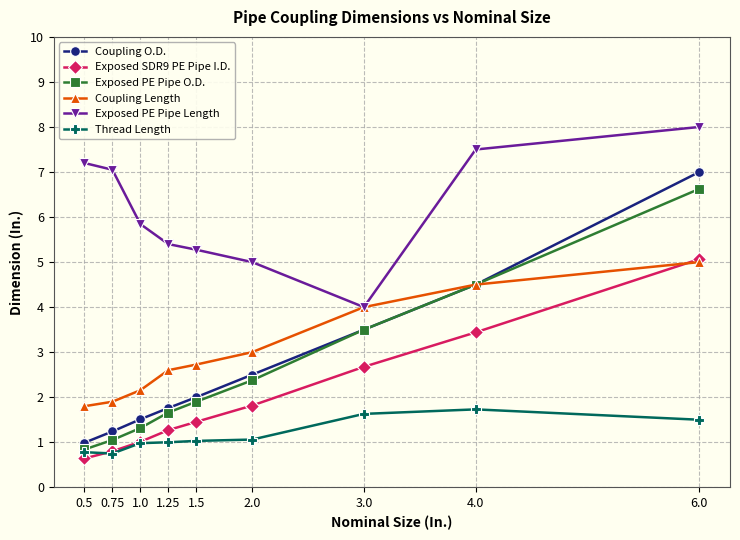

Is it true that Exposed PE Pipe O.D. equals 1.9 at 1.5?

True